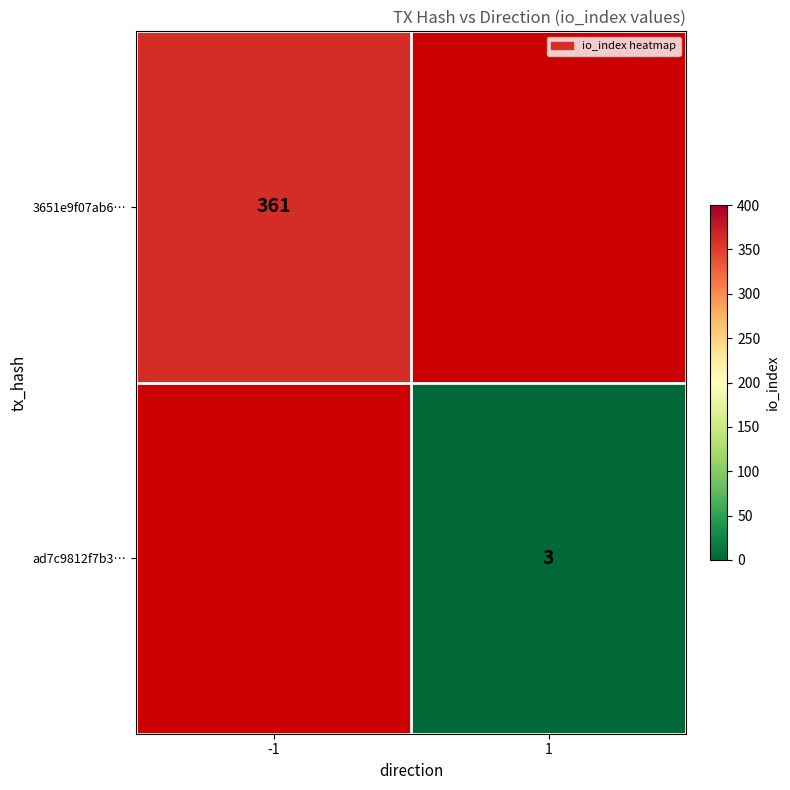

The value of ad7c9812f7b3… at 1 is 1.3. True or false?

False